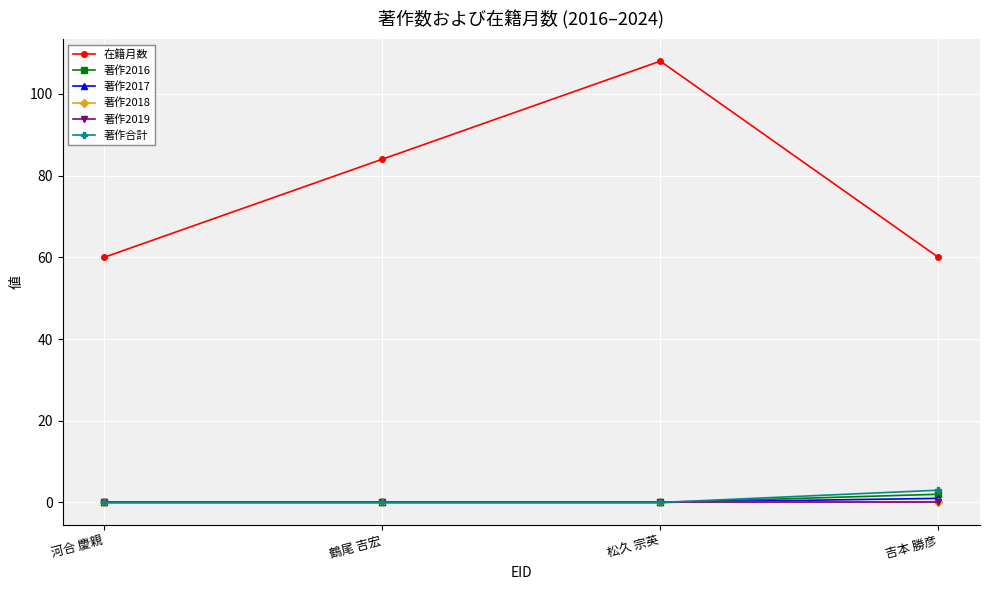

Which series has the largest total across all categories?

在籍月数